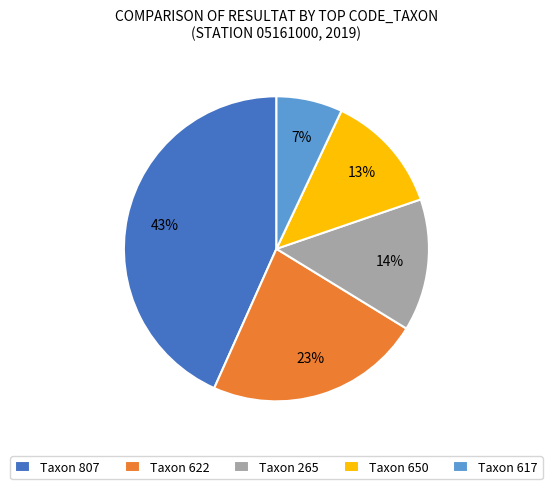

True or false: Taxon 622 accounts for 13% of the total.

False